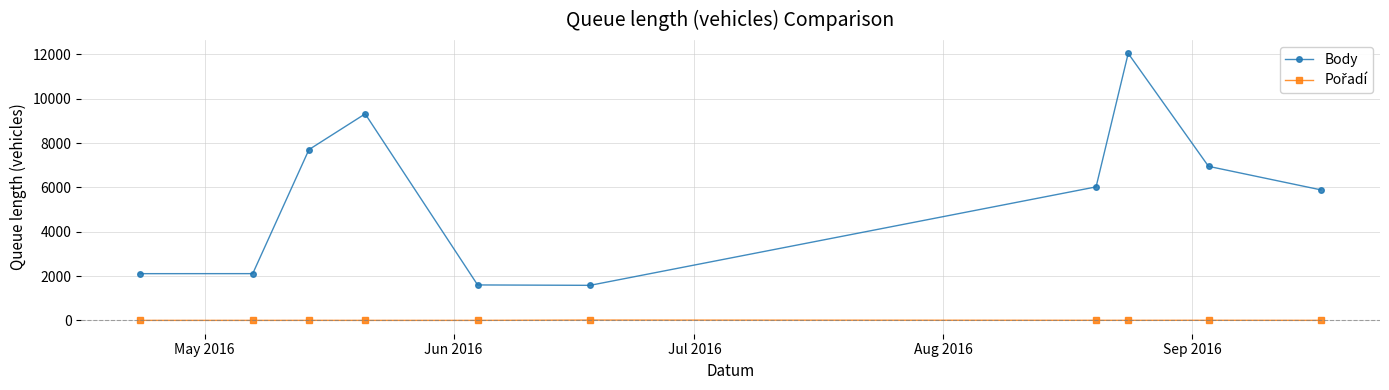

What is the greatest value displayed?

12049